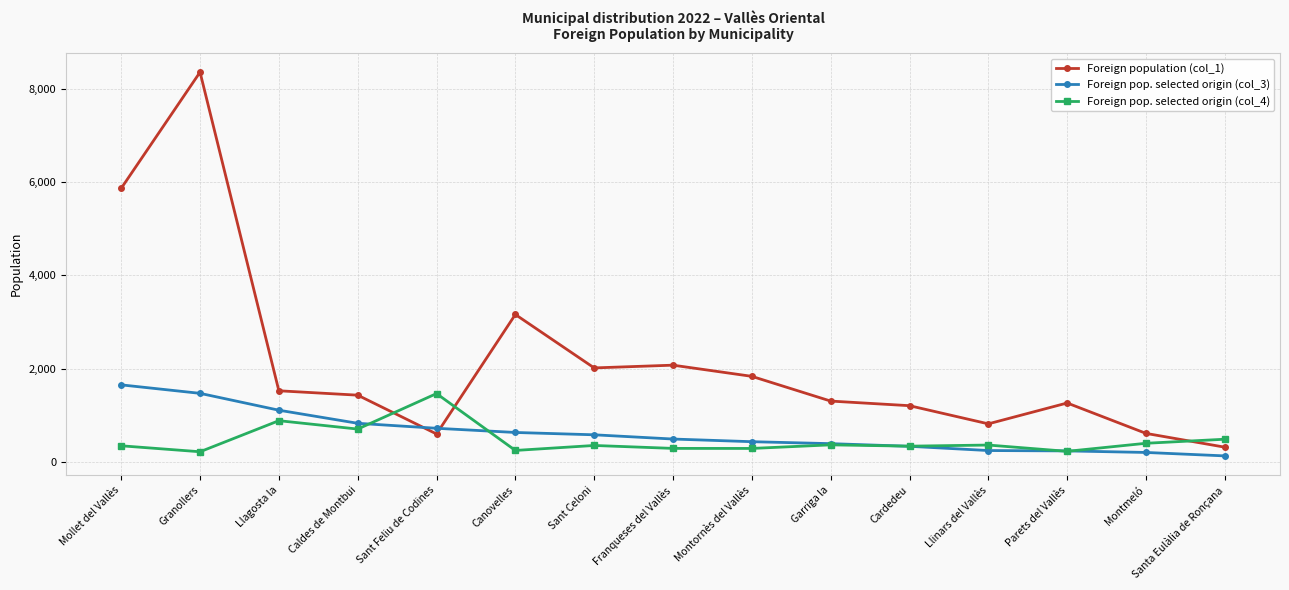

Which series changed the most between Sant Celoni and Cardedeu?

Foreign population (col_1)